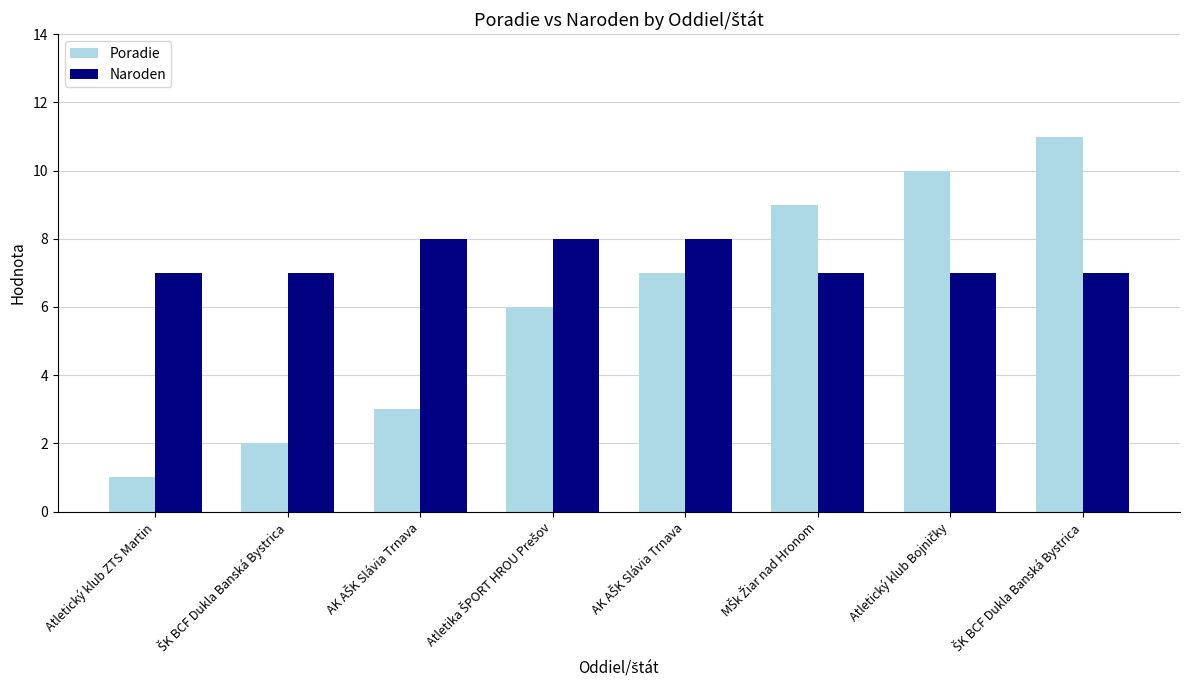

Are the bars grouped side by side (vs. stacked)?

Yes